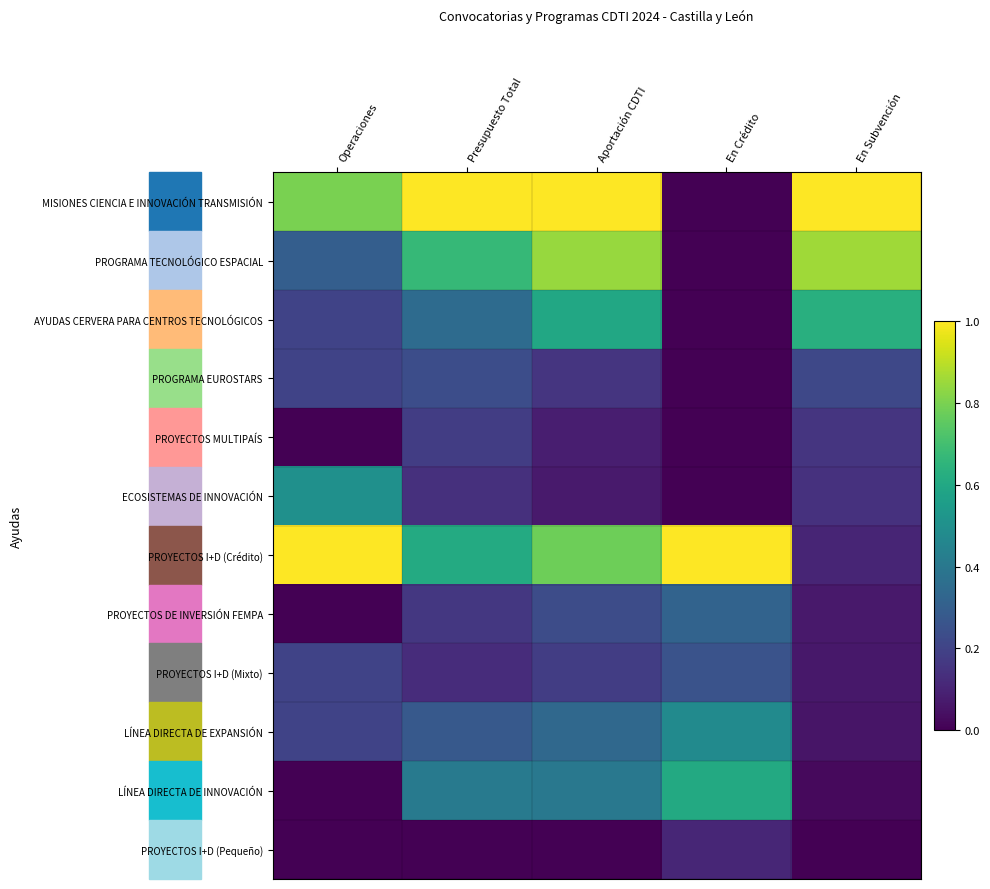

Rank the series at En Crédito from lowest to highest value.

MISIONES CIENCIA E INNOVACIÓN TRANSMISIÓN, PROGRAMA TECNOLÓGICO ESPACIAL, AYUDAS CERVERA PARA CENTROS TECNOLÓGICOS, PROGRAMA EUROSTARS, PROYECTOS MULTIPAÍS, ECOSISTEMAS DE INNOVACIÓN, PROYECTOS I+D (Pequeño), PROYECTOS I+D (Mixto), PROYECTOS DE INVERSIÓN FEMPA, LÍNEA DIRECTA DE EXPANSIÓN, LÍNEA DIRECTA DE INNOVACIÓN, PROYECTOS I+D (Crédito)